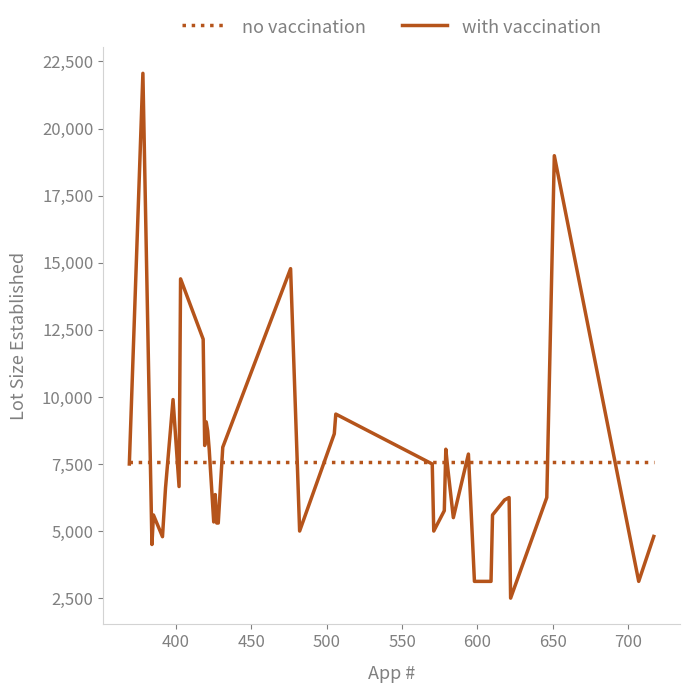

List the series in order of their peak value, highest first.

with vaccination, no vaccination